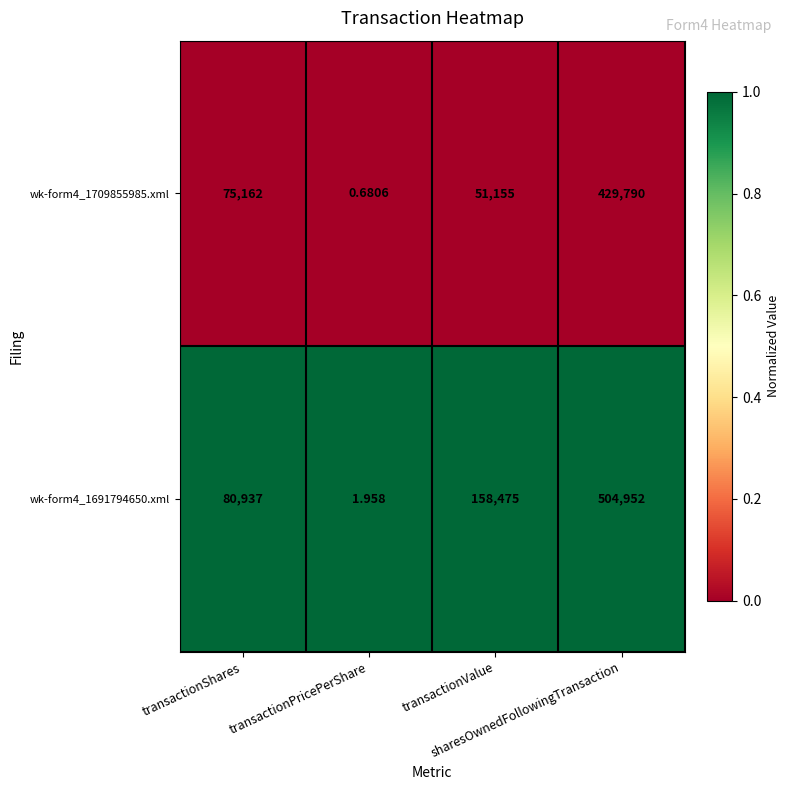

How many data points does each series have?

4